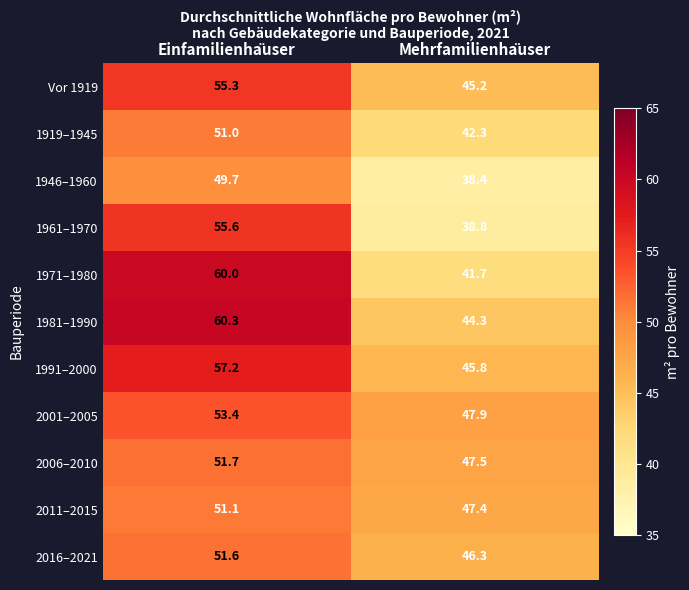

What is the sum of all Vor 1919 values?

100.5